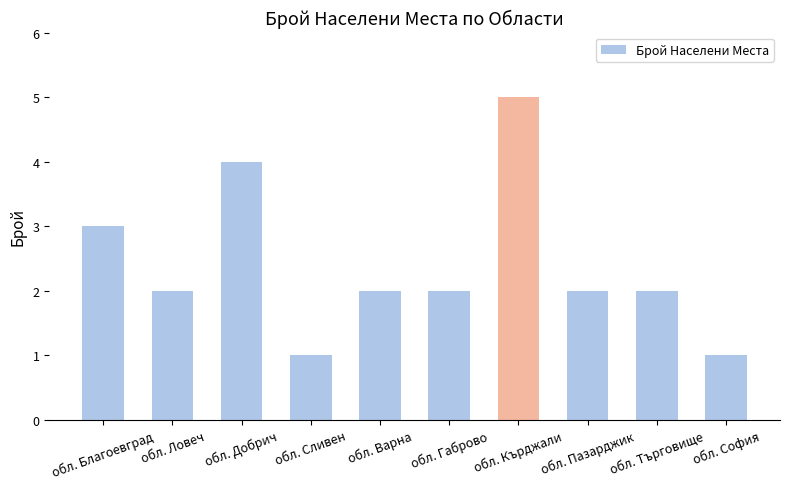

How many values are between 2 and 3?

6